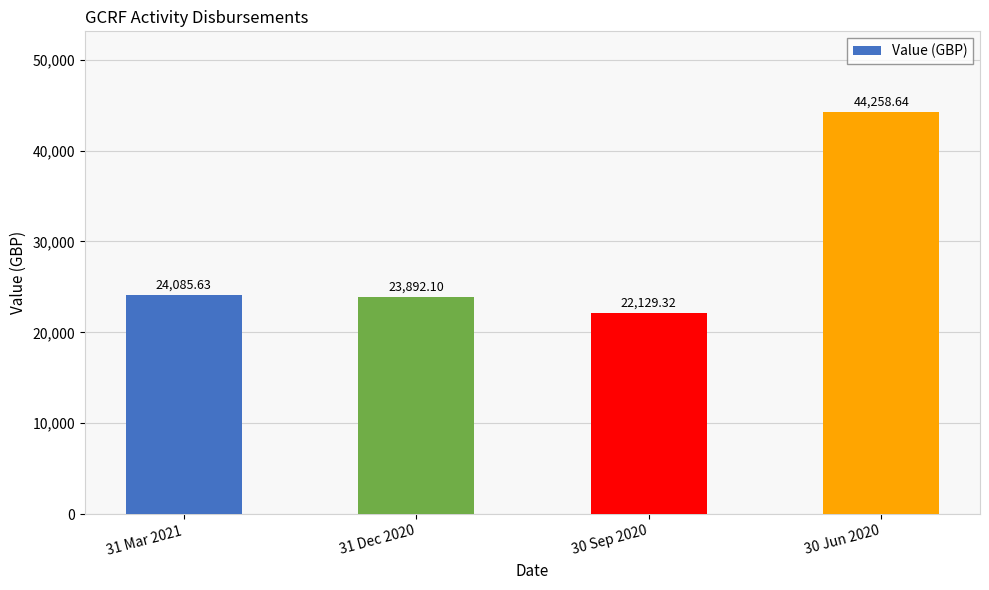

The chart shows a value of 35639.4 at 31 Dec 2020. True or false?

False